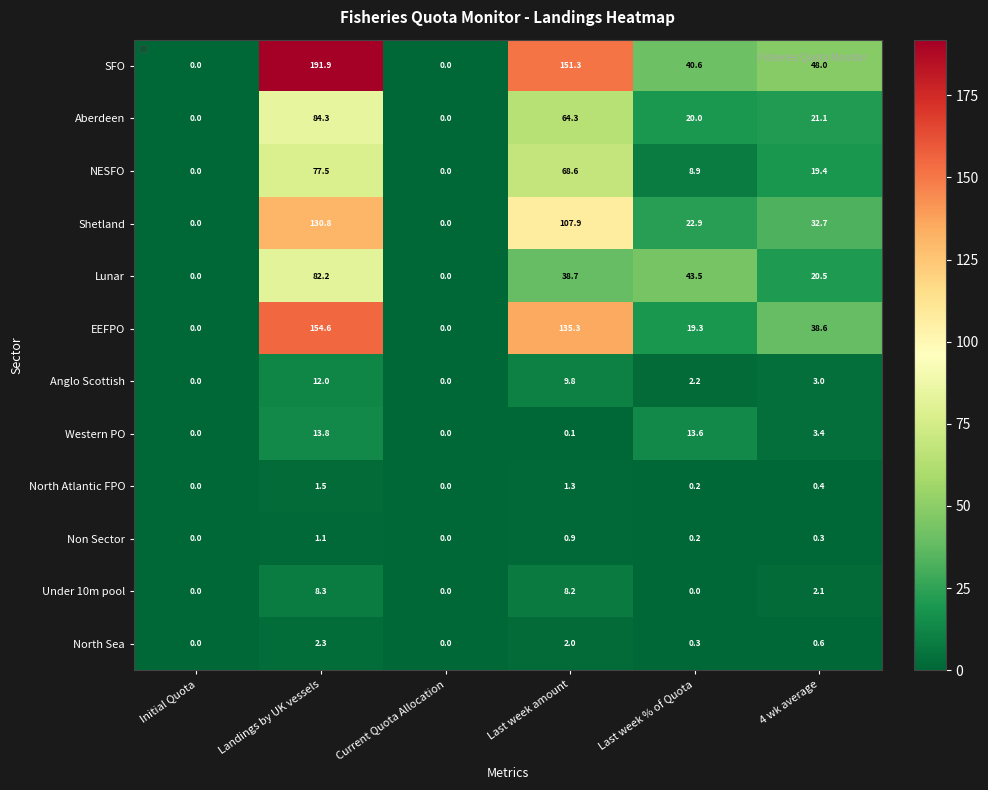

At which label does NESFO reach its peak?

Landings by UK vessels